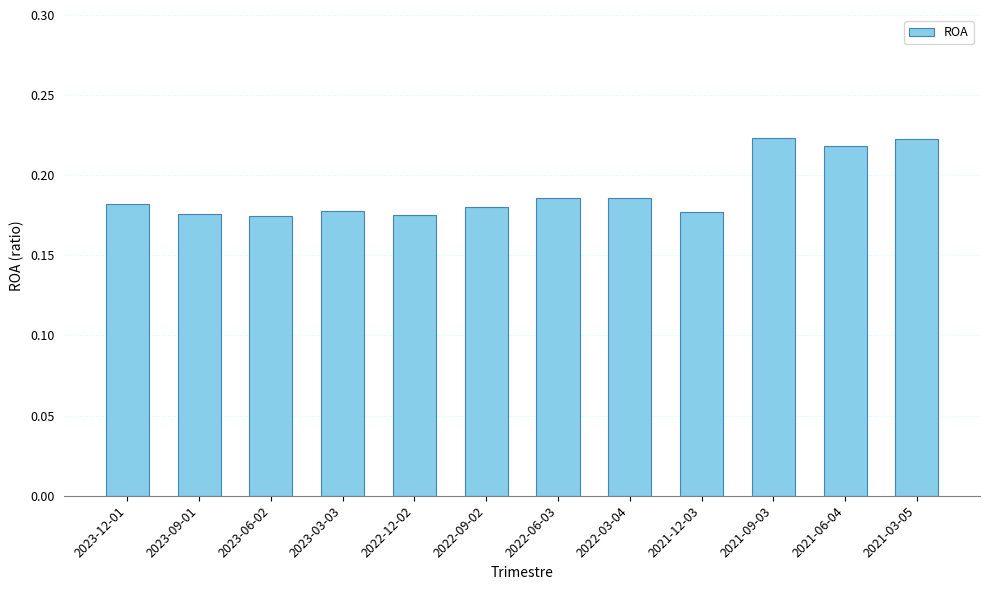

What position from the left is 2023-06-02?

3